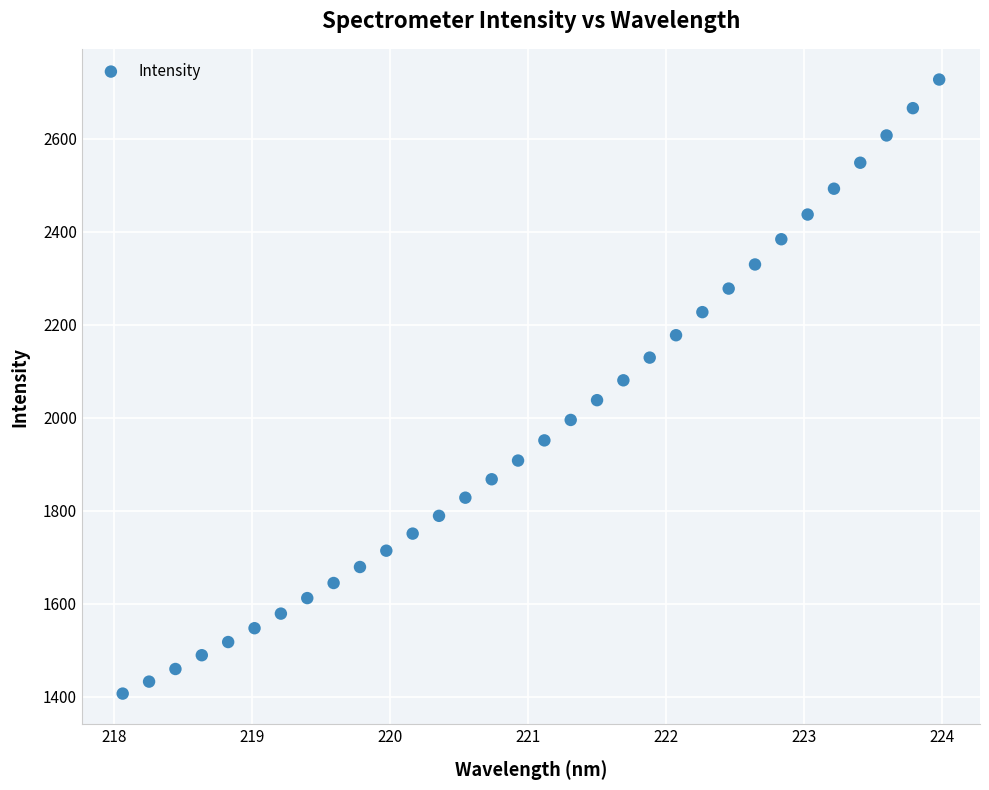

What is the range of Y values (max minus min)?

1320.6